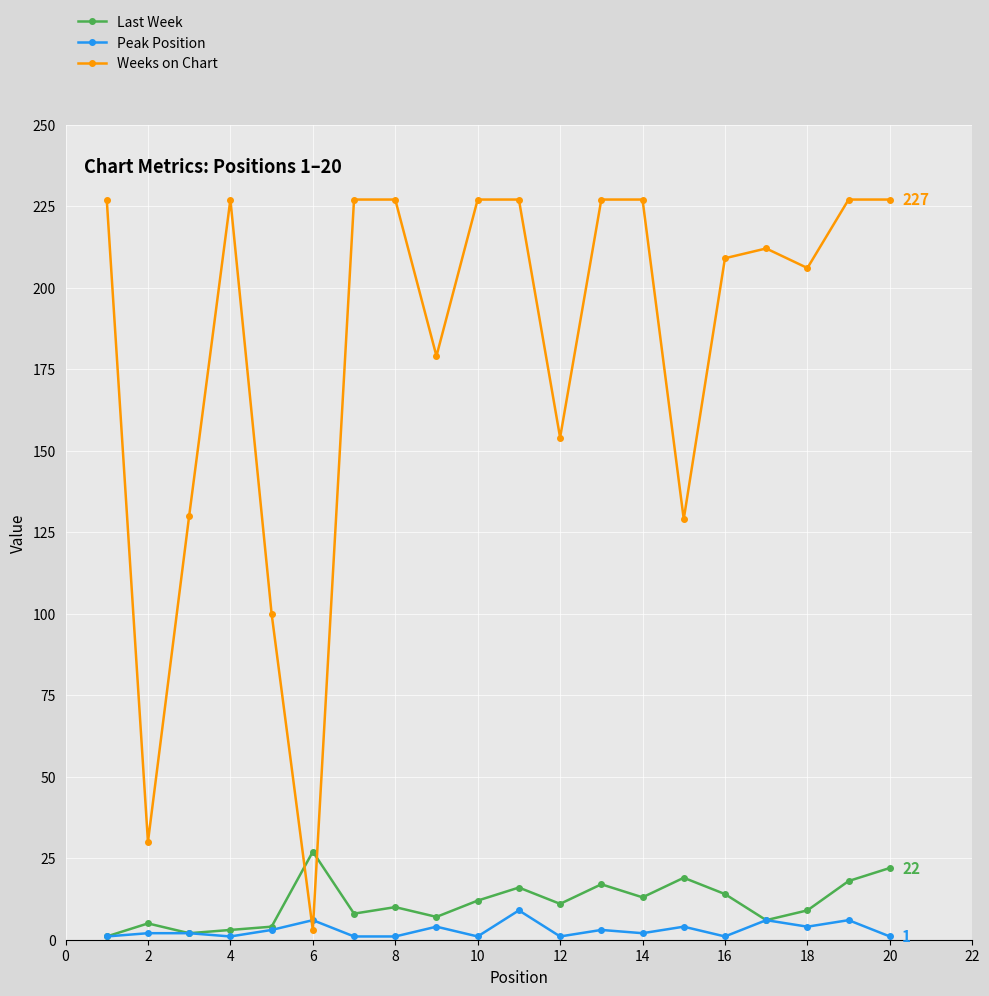

How many intersections are there between Weeks on Chart and Peak Position?

2